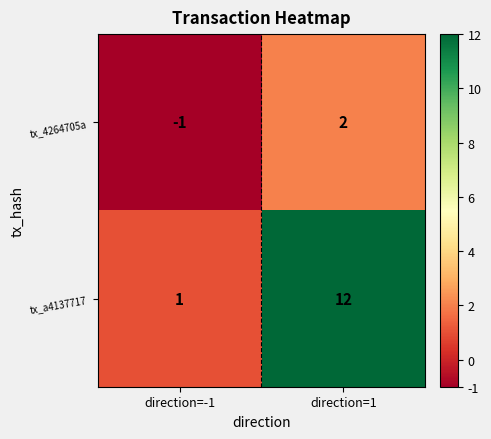

Which series has the largest total across all categories?

tx_a4137717